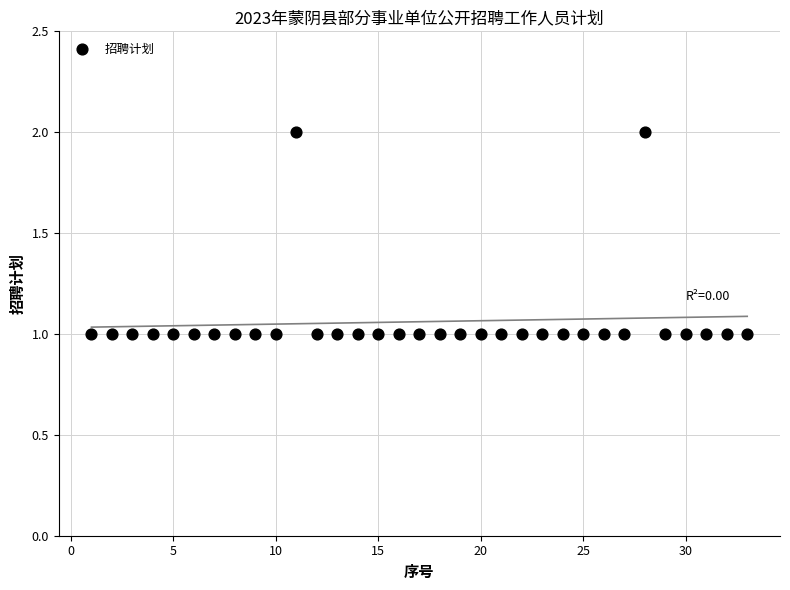

What is the range of X values (max minus min)?

32